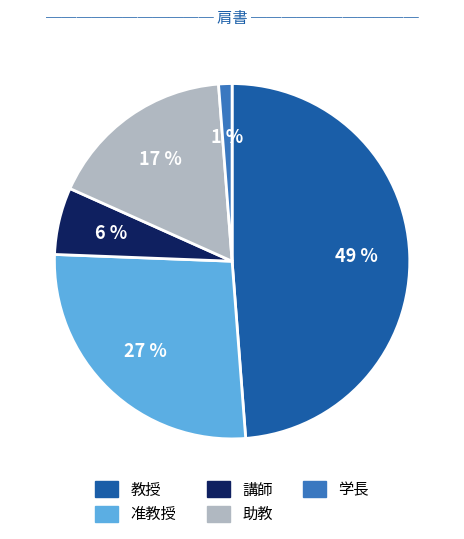

To the nearest percent, what portion does 准教授 represent?

27%